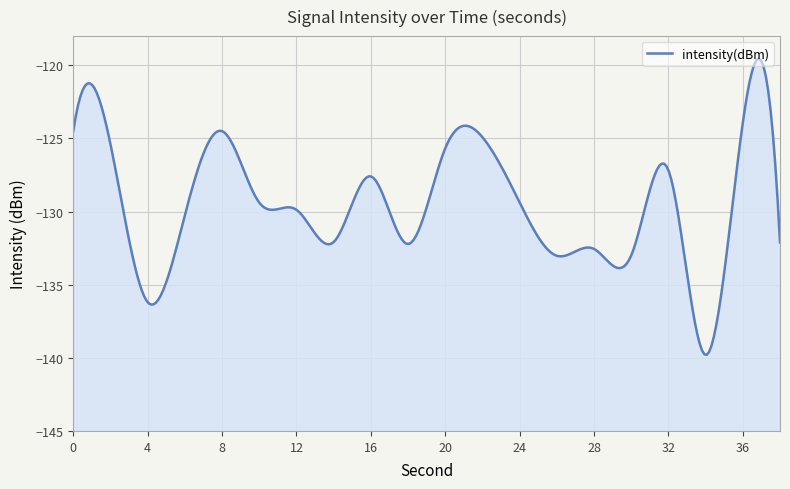

What is the difference between the second highest and minimum values?

15.3